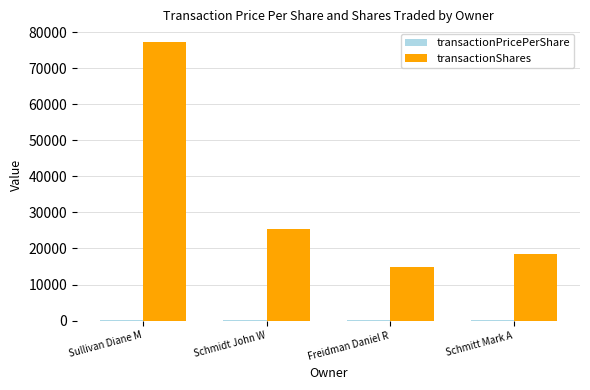

Which series changed the most between Schmidt John W and Freidman Daniel R?

transactionShares